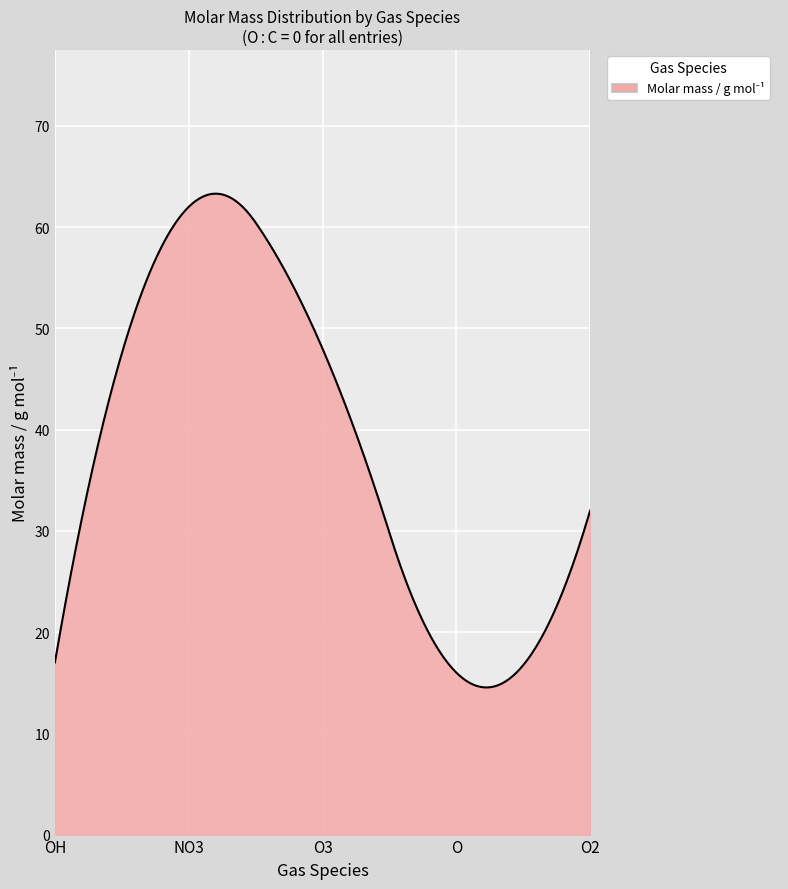

What is the maximum value shown in the chart?

63.3